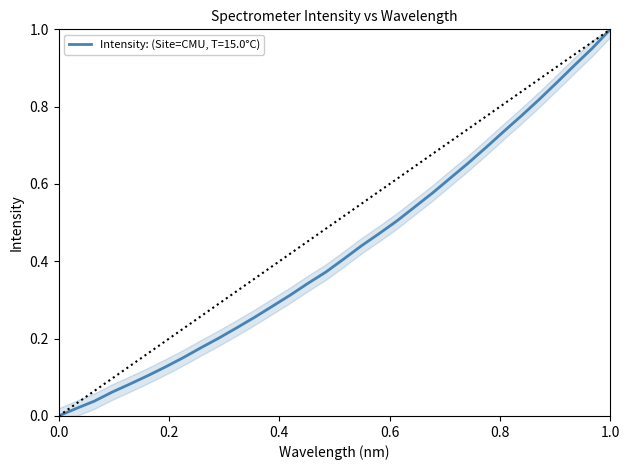

Count the number of values greater than 0.

31